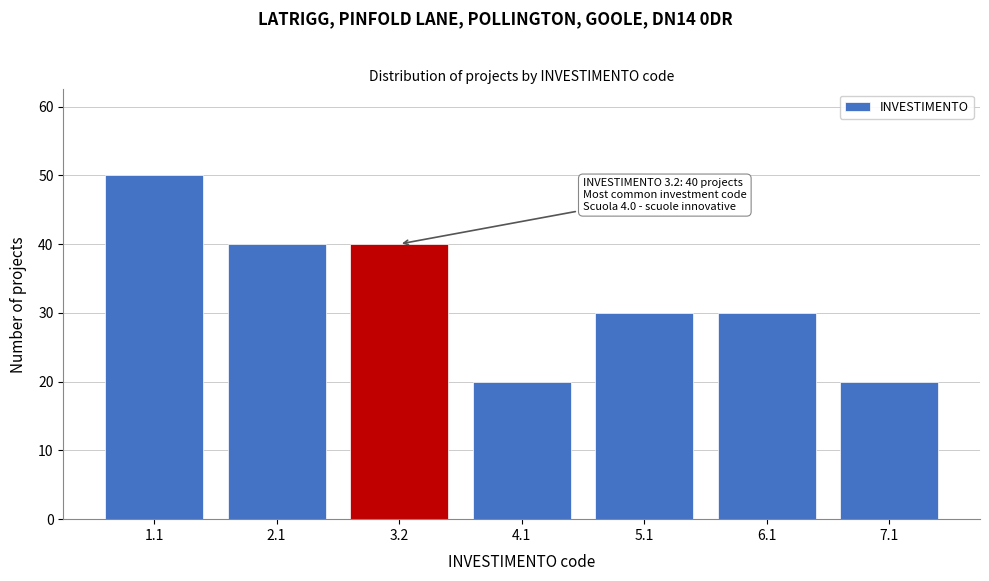

Reading right to left, transcribe all the data shown in this chart.

20	30	30	20	40	40	50